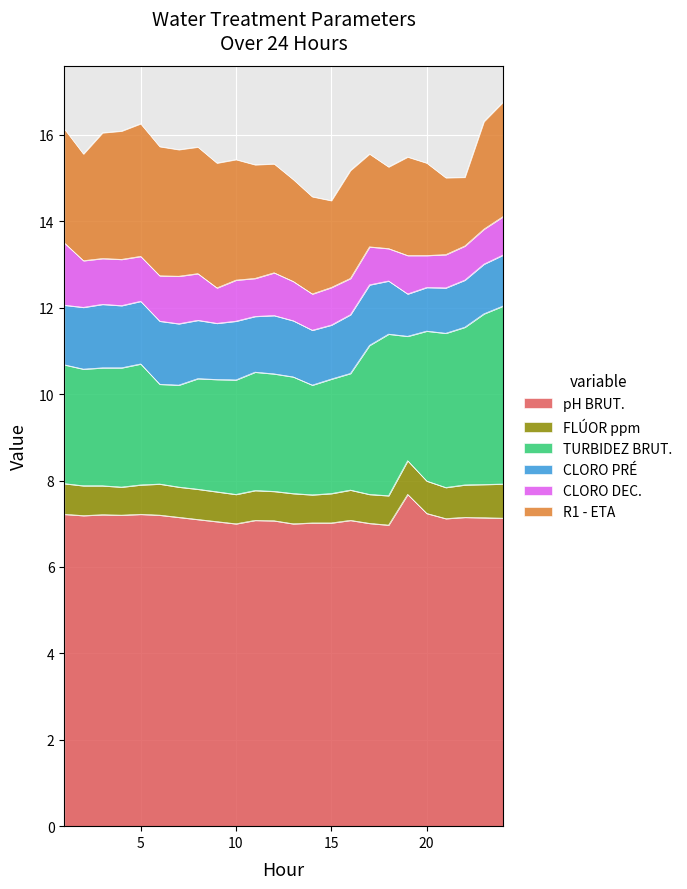

Reading right to left, what are all the values shown in this chart?

pH BRUT.: 7.1	7.1	7.2	7.1	7.2	7.7	7.0	7.0	7.1	7.0	7.0	7.0	7.1	7.1	7.0	7.0	7.1	7.2	7.2	7.2	7.2	7.2	7.2	7.2
FLÚOR ppm: 0.8	0.8	0.8	0.7	0.8	0.8	0.7	0.7	0.7	0.7	0.7	0.7	0.7	0.7	0.7	0.7	0.7	0.7	0.7	0.7	0.7	0.7	0.7	0.7
TURBIDEZ BRUT.: 4.1	4.0	3.6	3.6	3.5	2.9	3.7	3.5	2.7	2.6	2.5	2.7	2.7	2.7	2.6	2.6	2.6	2.4	2.3	2.8	2.8	2.7	2.7	2.8
CLORO PRÉ: 1.2	1.1	1.1	1.1	1.0	1.0	1.2	1.4	1.4	1.2	1.3	1.3	1.4	1.3	1.4	1.3	1.4	1.4	1.5	1.4	1.4	1.5	1.4	1.4
CLORO DEC.: 0.9	0.8	0.8	0.8	0.7	0.9	0.8	0.9	0.8	0.9	0.8	0.9	1.0	0.9	0.9	0.8	1.1	1.1	1.1	1.0	1.1	1.1	1.1	1.4
R1 - ETA: 2.6	2.5	1.6	1.8	2.1	2.3	1.9	2.1	2.5	2.0	2.2	2.4	2.5	2.6	2.8	2.9	2.9	2.9	3.0	3.1	3.0	2.9	2.5	2.6